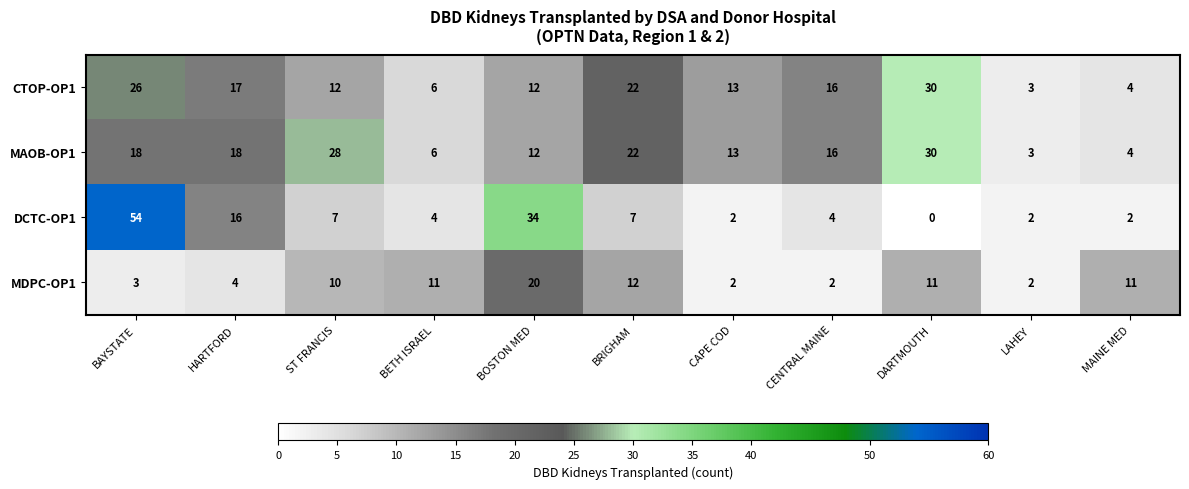

Read the DCTC-OP1 value at BAYSTATE, to the nearest 10.

50